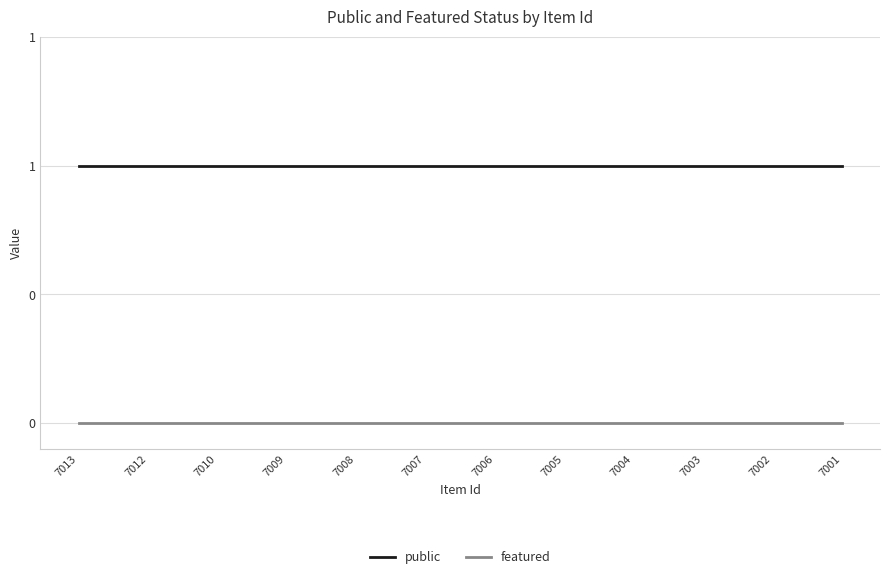

Rank the series by their maximum value, from lowest to highest.

featured, public